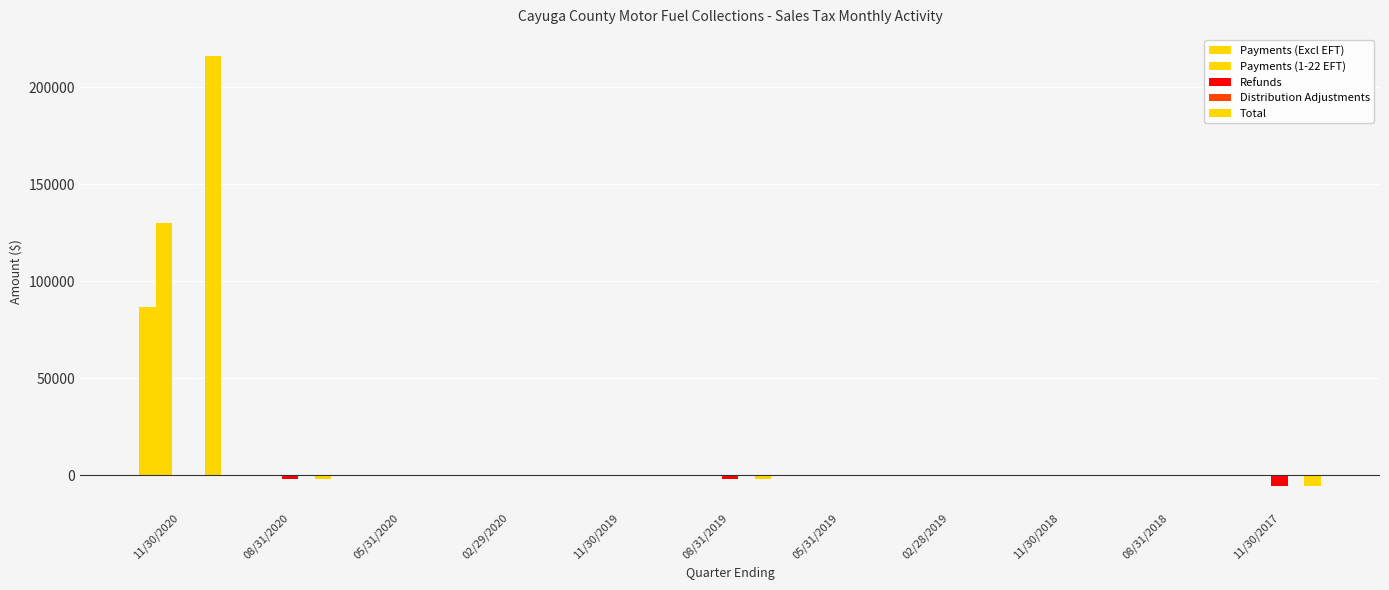

How many data points in Payments (1-22 EFT) are above 0?

1